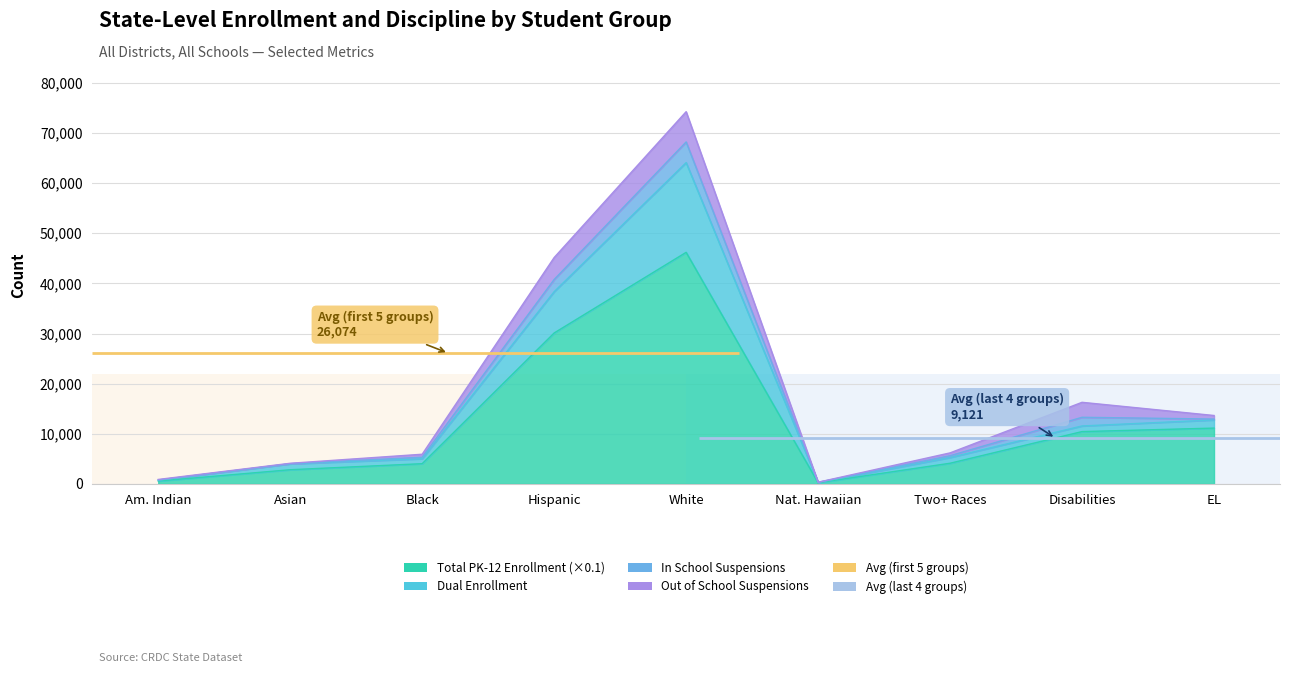

What is the sum of the Total PK-12 Enrollment values at Black and Two+ Races?

8171.8